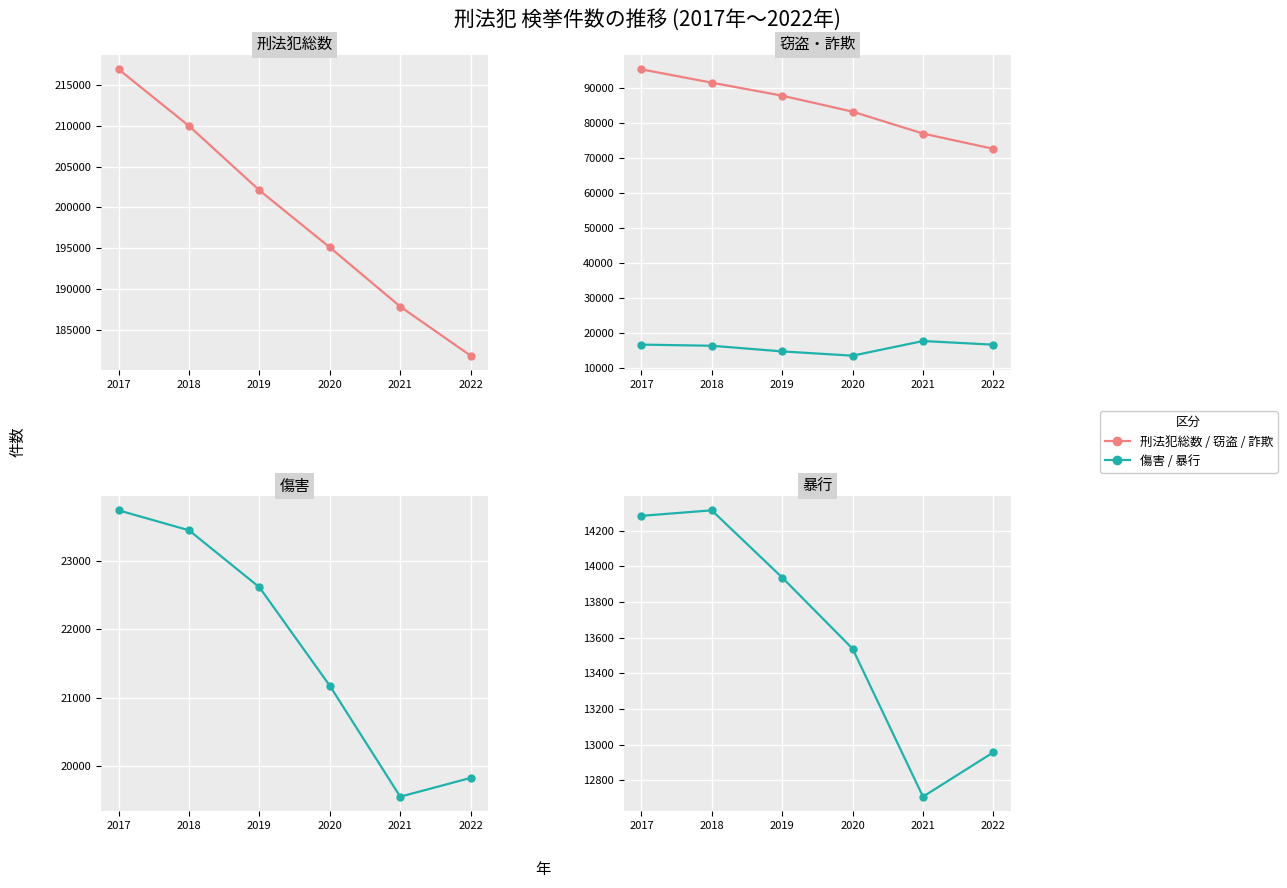

What is the highest value of the 窃盗 series?

95319